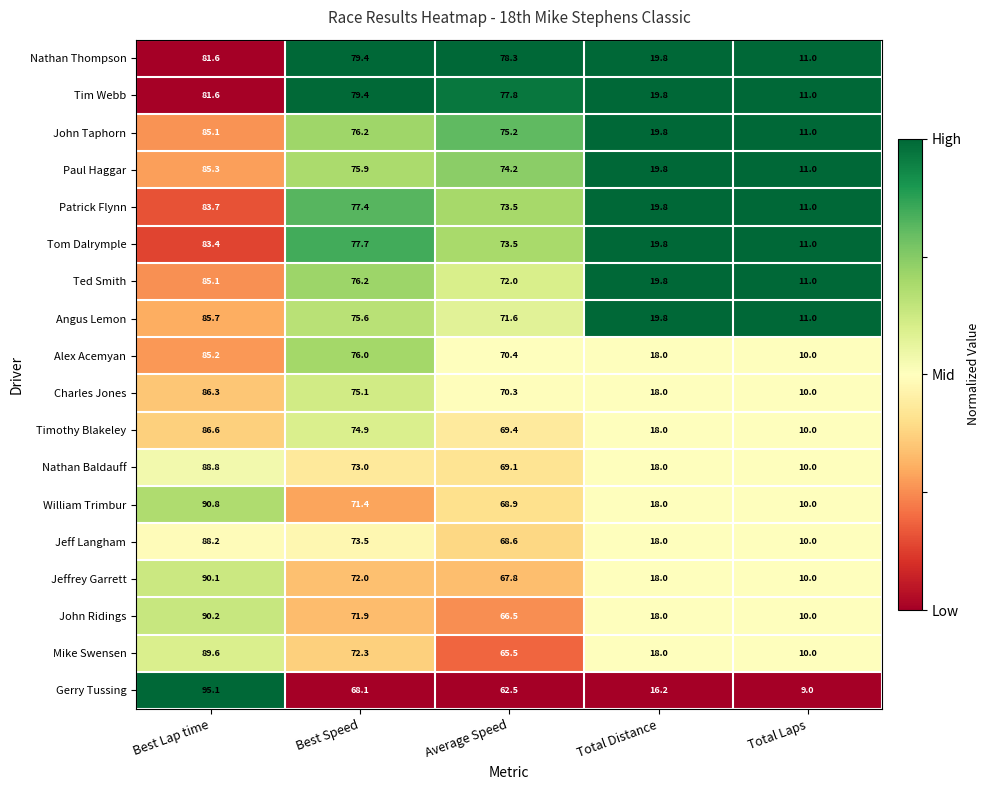

What is the total value across all series at Average Speed?

1275.1